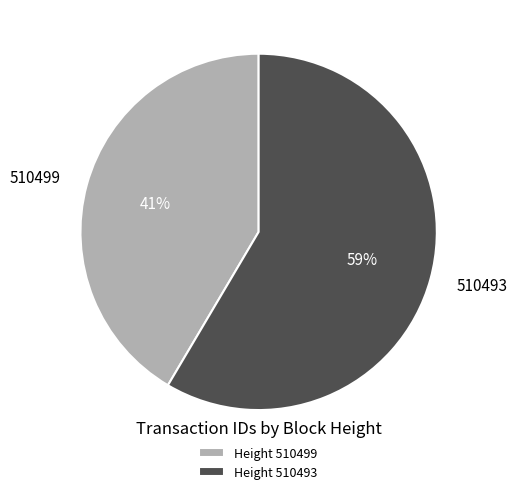

Is it true that 510499 is 55% of the pie?

False